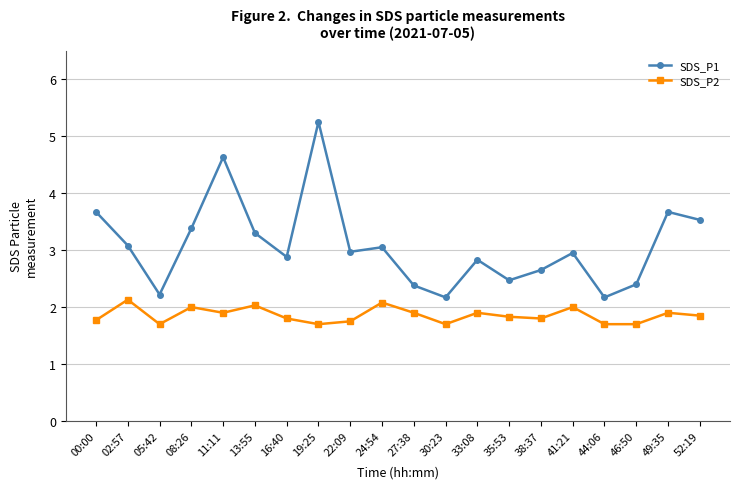

Which series has the largest range (max minus min)?

SDS_P1